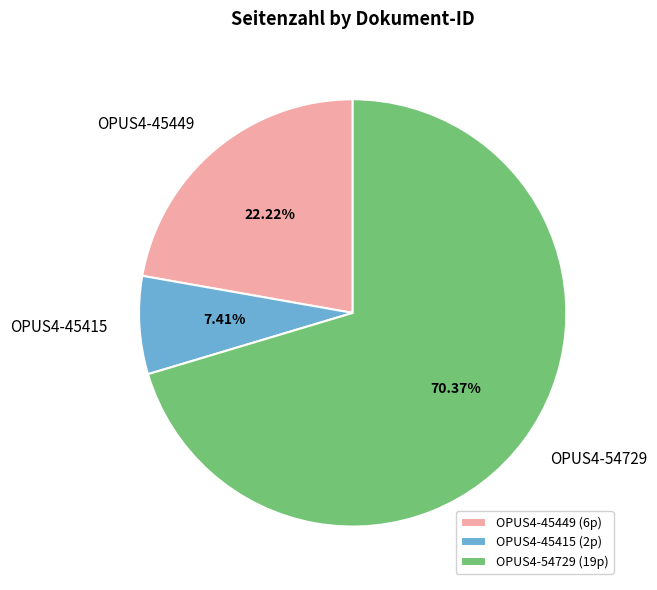

Which has a higher value, OPUS4-45449 or OPUS4-45415?

OPUS4-45449